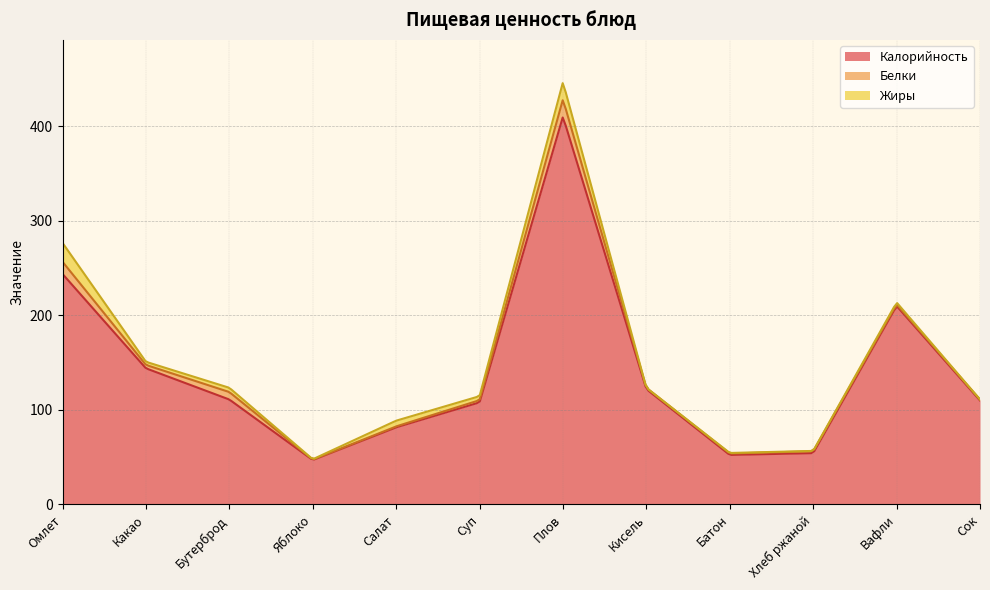

What is the label of the 12th point from the left?

Сок